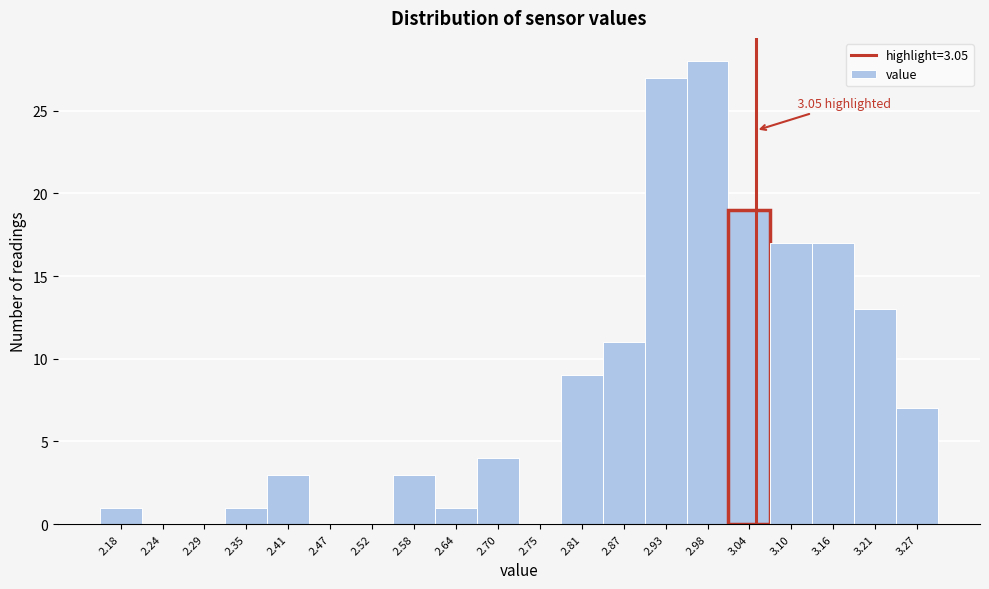

Which range on the x-axis has the tallest bar?

2.96 to 3.01